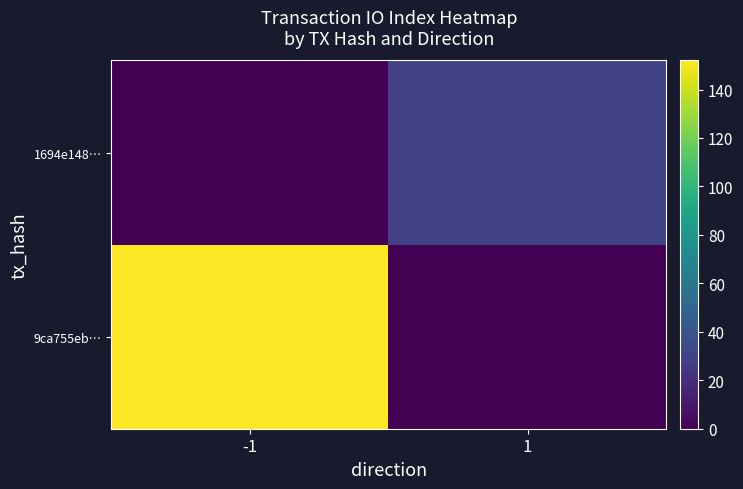

What is the maximum value shown in the chart?

152